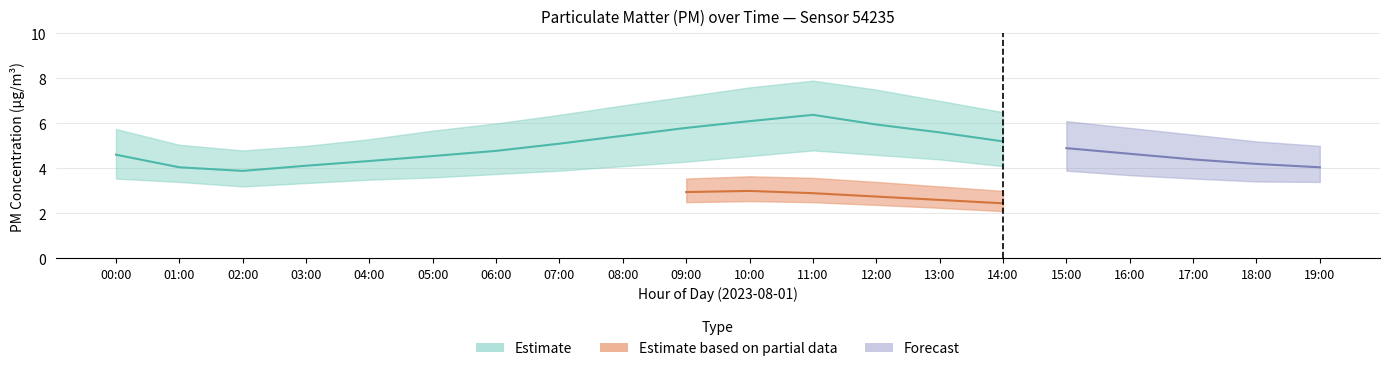

Which category has the lowest value in the P2_upper series?

19:00